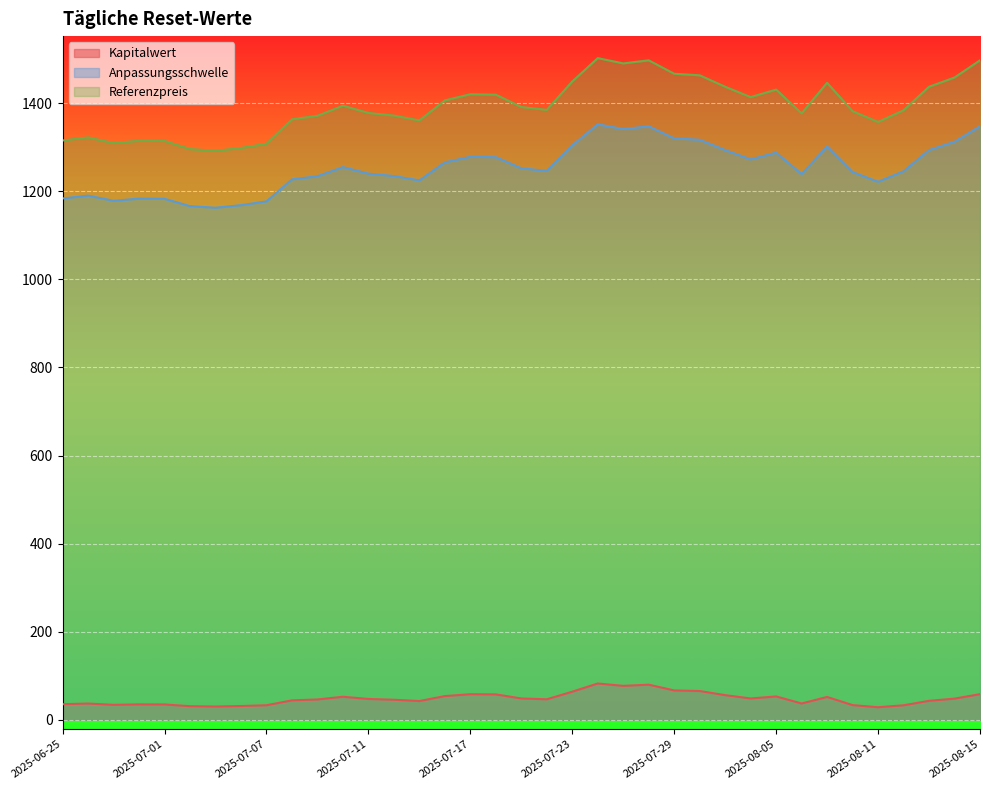

True or false: Kapitalwert has a value of 43.0 at 2025-08-13.

True